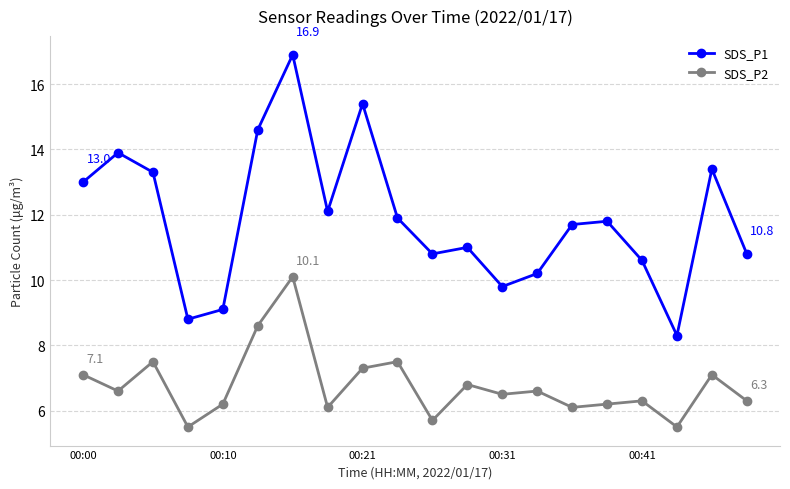

Which series has the widest spread of values?

SDS_P1